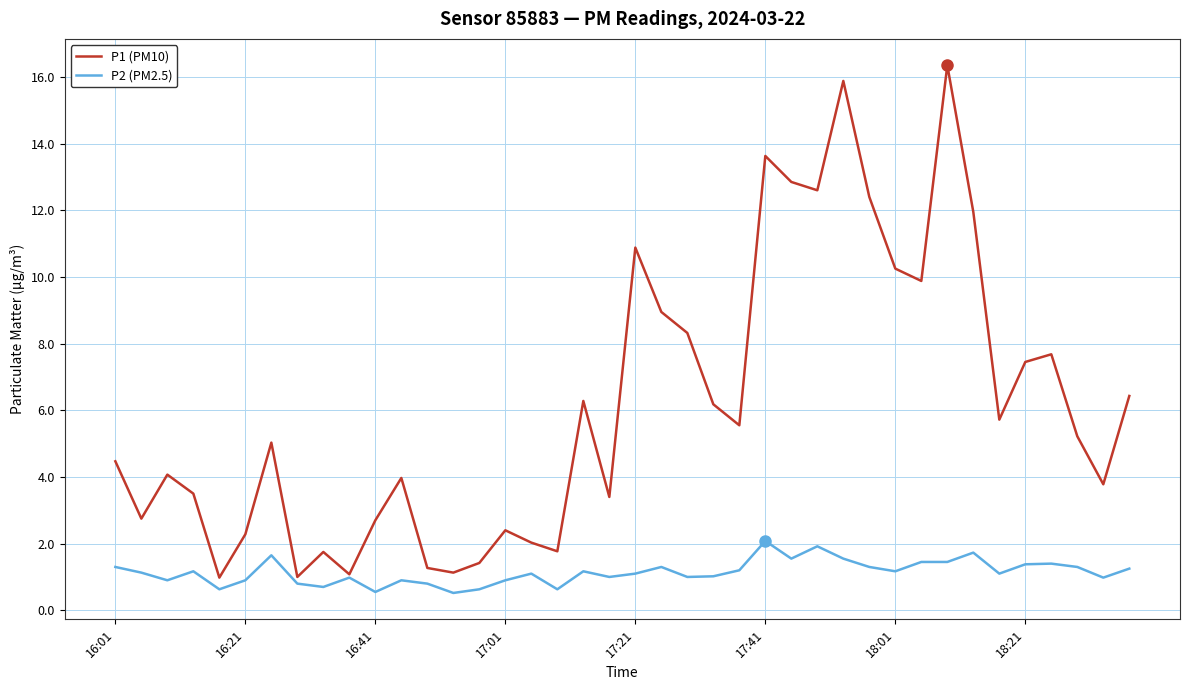

Which series has the widest spread of values?

P1 (PM10)